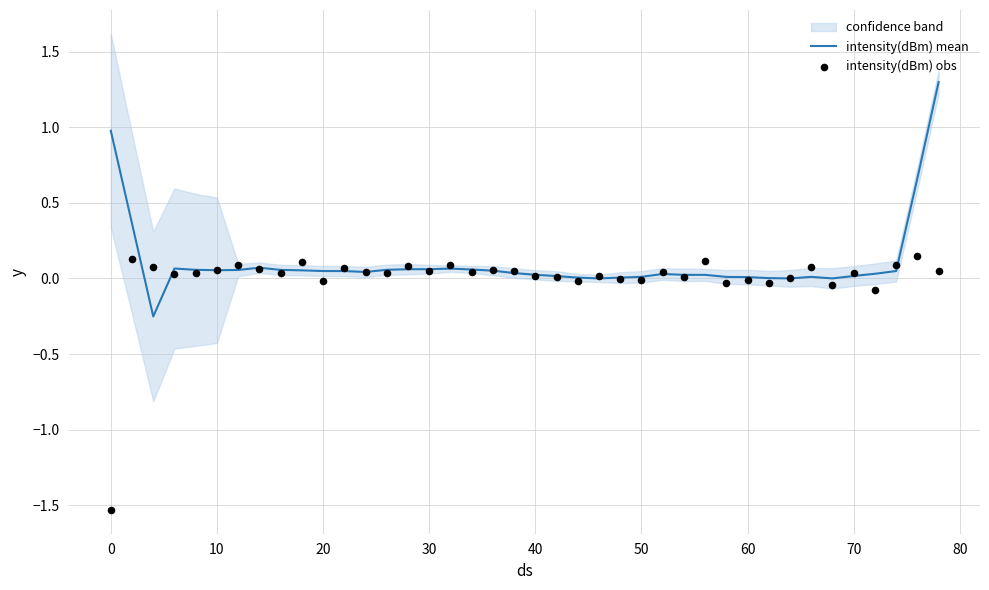

Is the value of intensity(dBm) obs at 28 greater than the value of intensity(dBm) mean at 0?

No